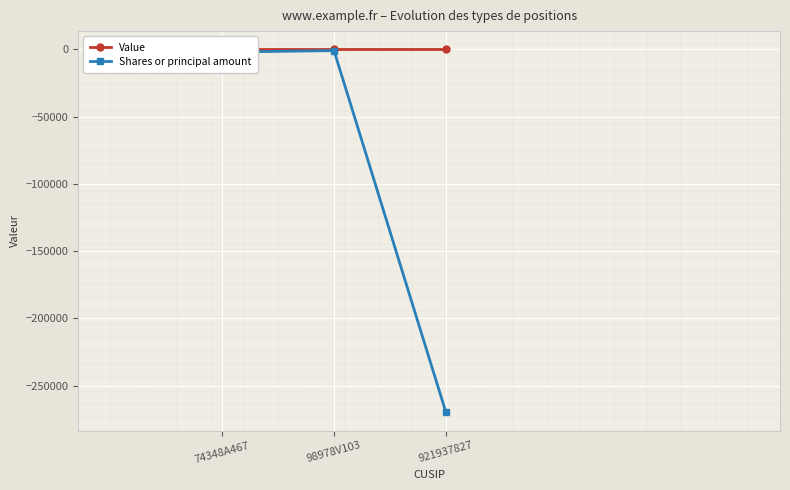

How many lines are shown in the chart?

2